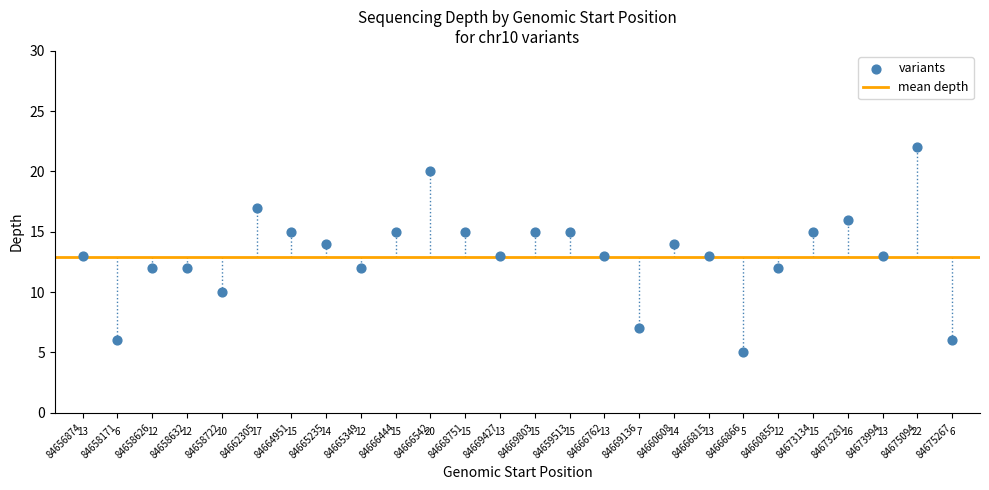

What is the range of Y values (max minus min)?

17